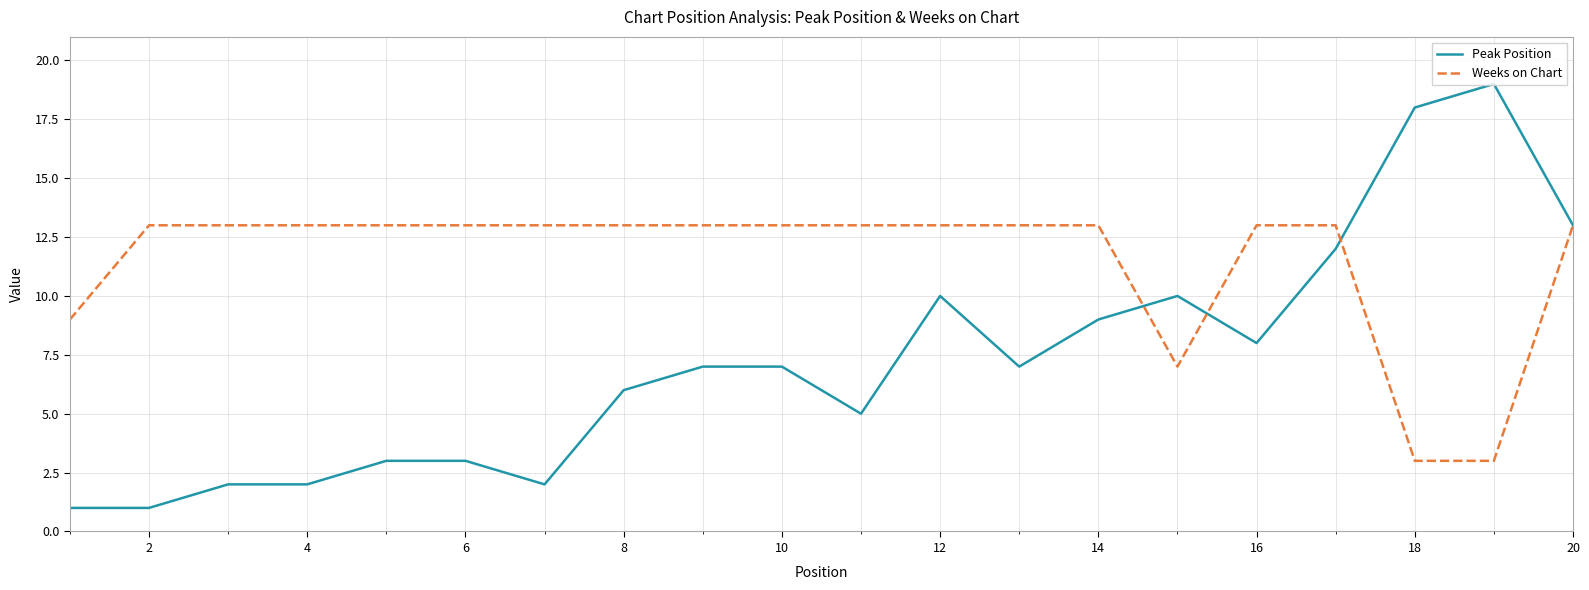

Rank the series by their average value, from highest to lowest.

Weeks on Chart, Peak Position